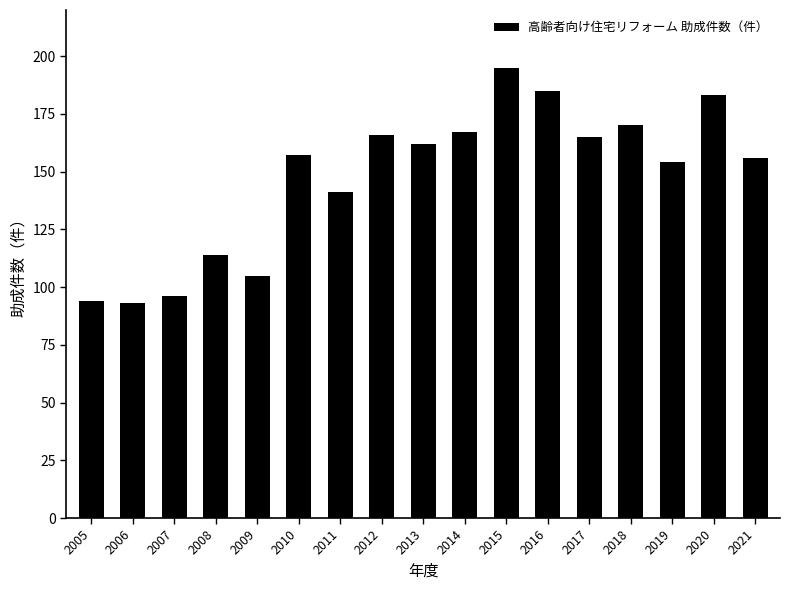

Reading left to right, extract all data points from this chart.

94	93	96	114	105	157	141	166	162	167	195	185	165	170	154	183	156